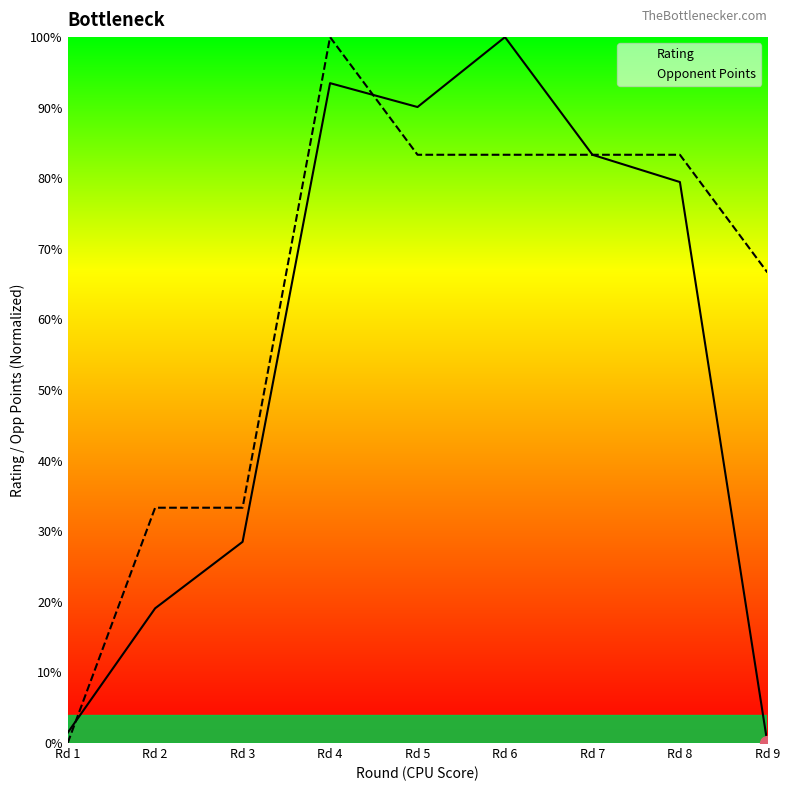

Reading left to right, what are all the values shown in this chart?

Rating: 1.4	19.1	28.5	93.5	90.1	100.0	83.3	79.5	0.0
Opponent Points: 0.0	33.3	33.3	100.0	83.3	83.3	83.3	83.3	66.7